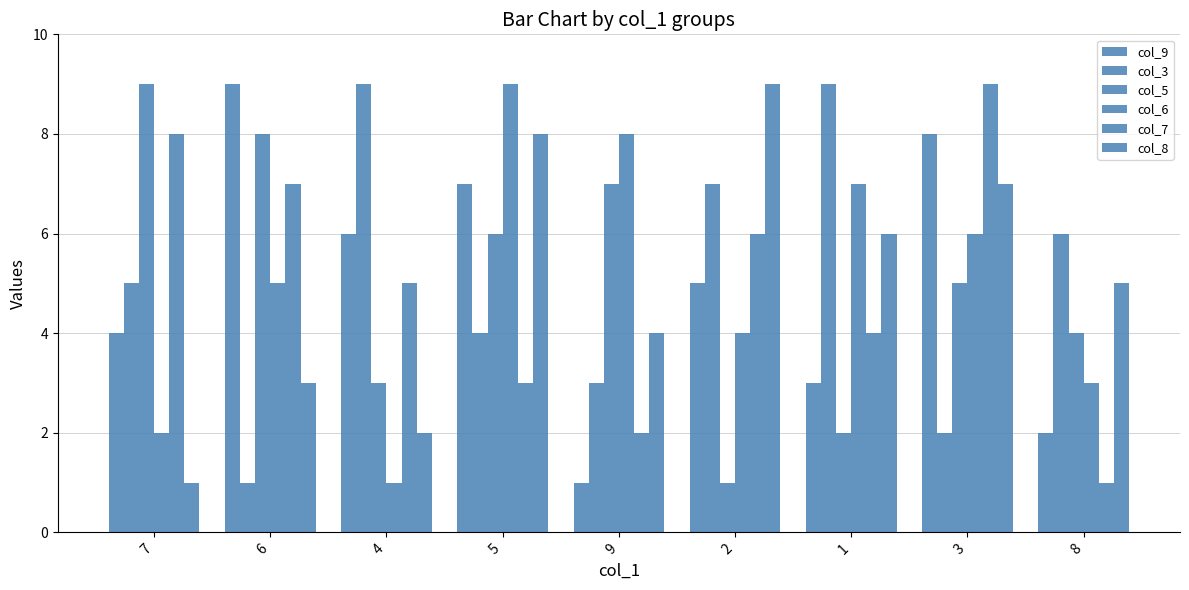

What is the difference between the col_3 values at 8 and 5?

2